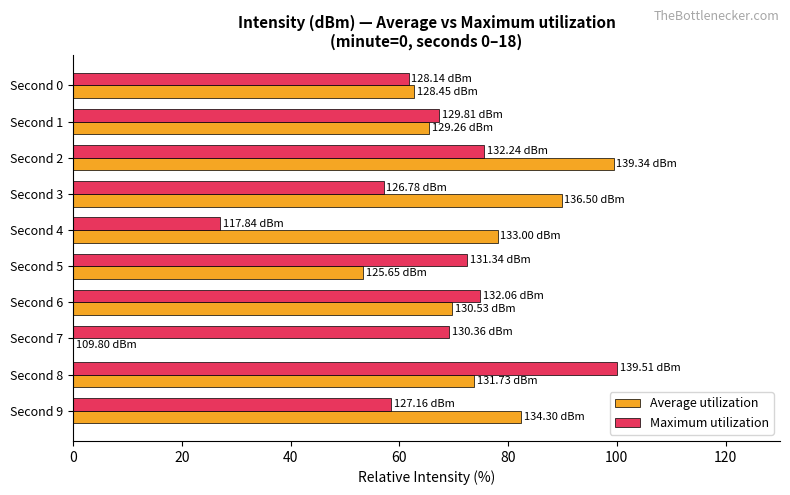

What is the sum of all Maximum utilization values?

663.9